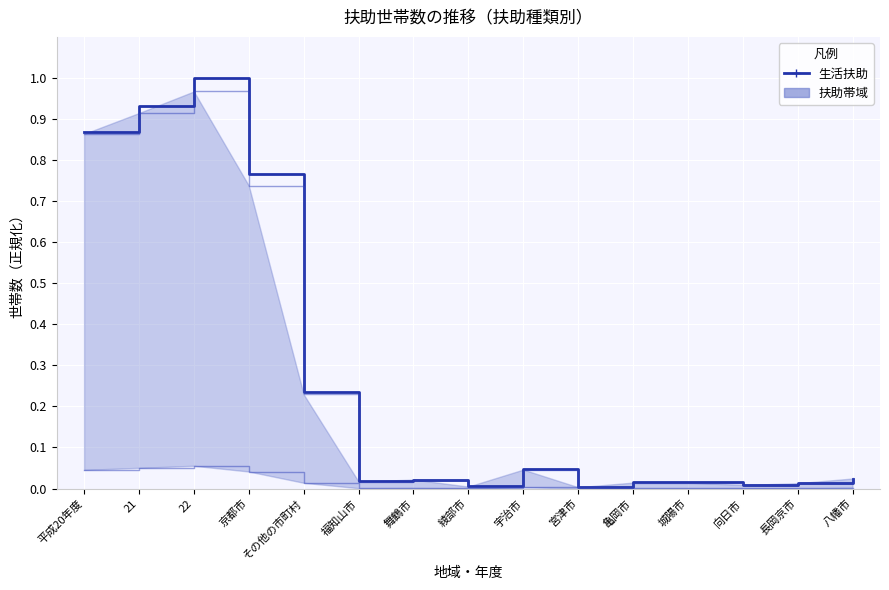

Does the chart display data point markers on the line(s)?

No